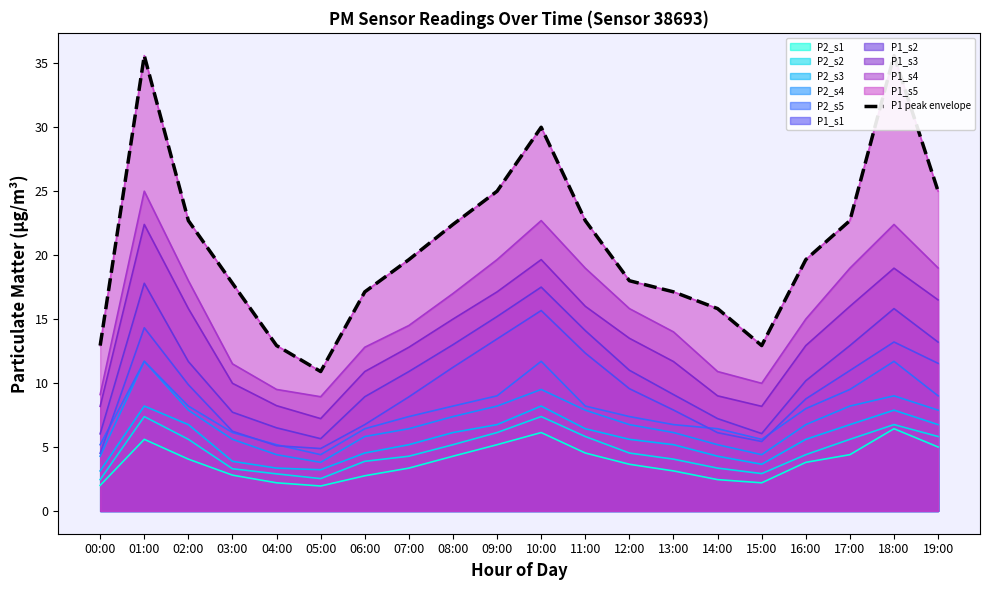

Which category has the highest value across all series?

01:00